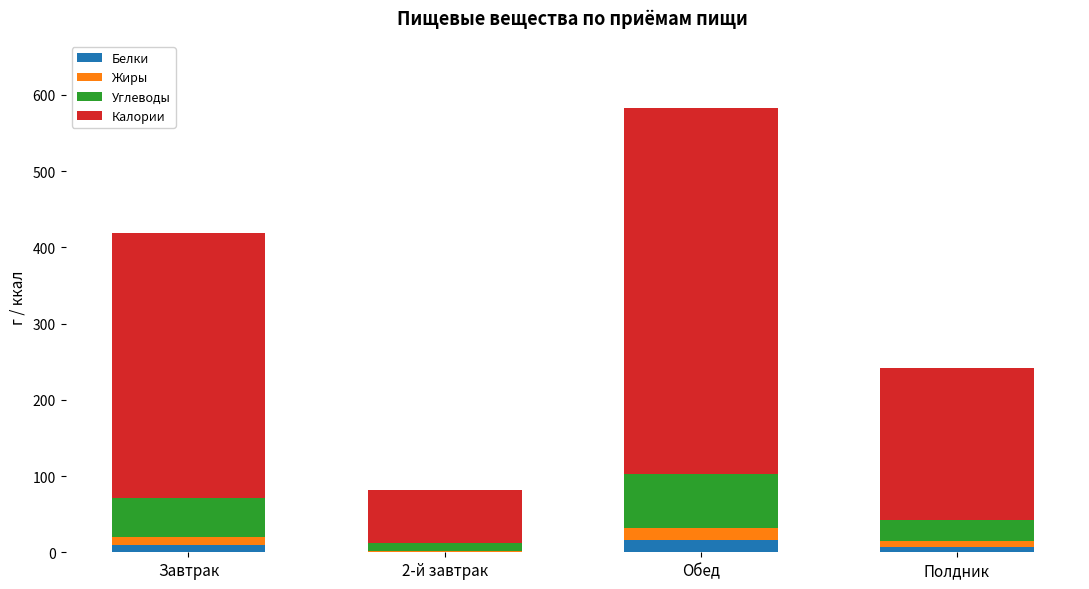

At which category is the sum across all series the highest?

Обед